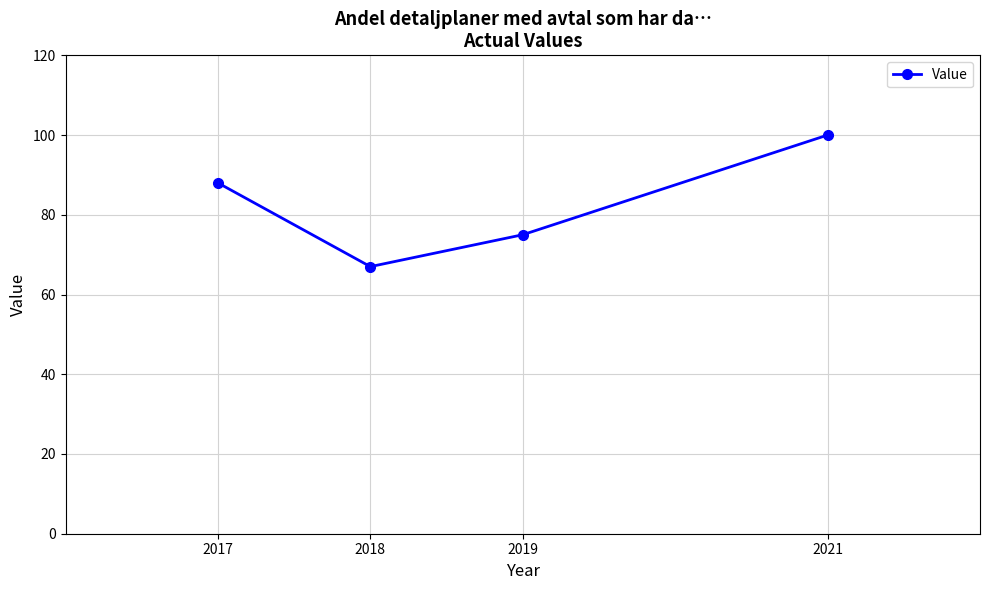

How many data points does each series have?

4